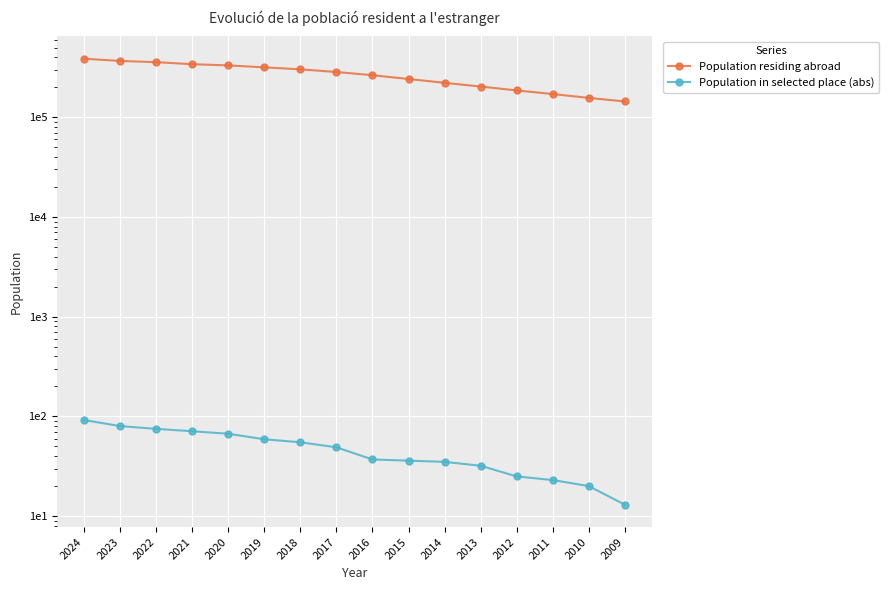

Is it true that Population in selected place (abs) equals 116 at 2022?

False